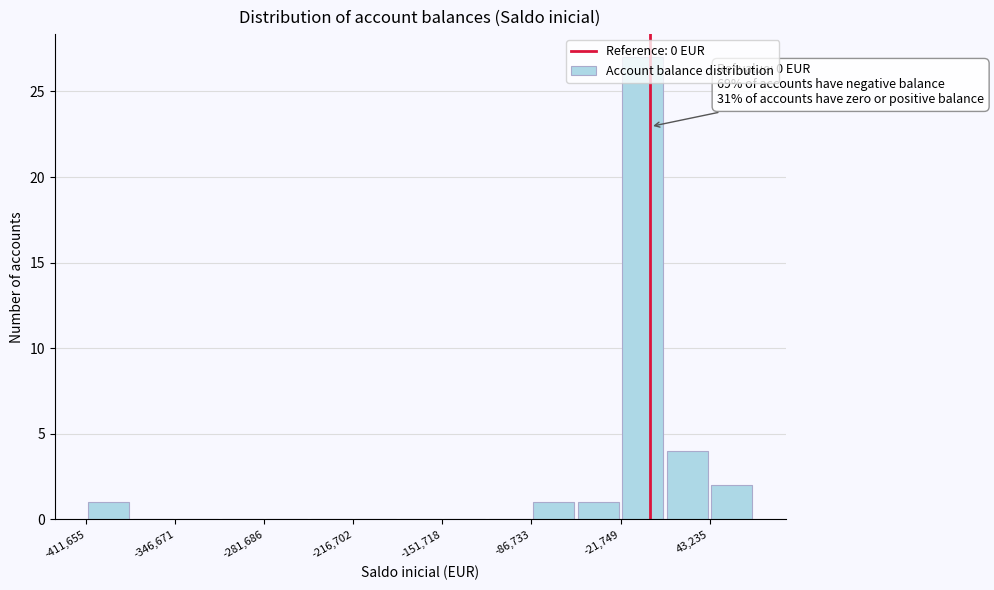

Around what value on the x-axis is the tallest bar? Give the approximate position of its centre, as read against the axis.

-10000